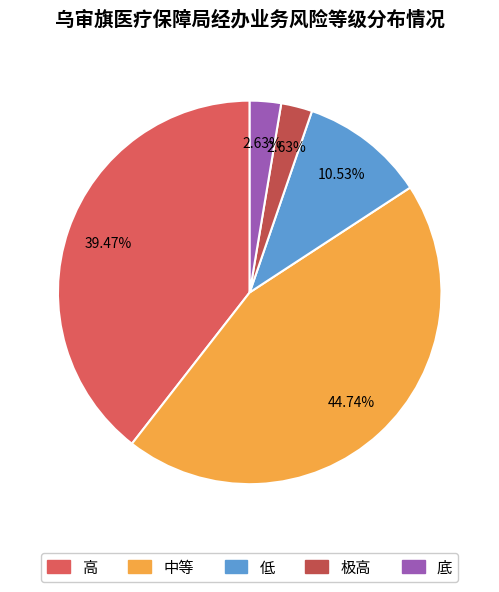

How many segments does this pie chart have?

5